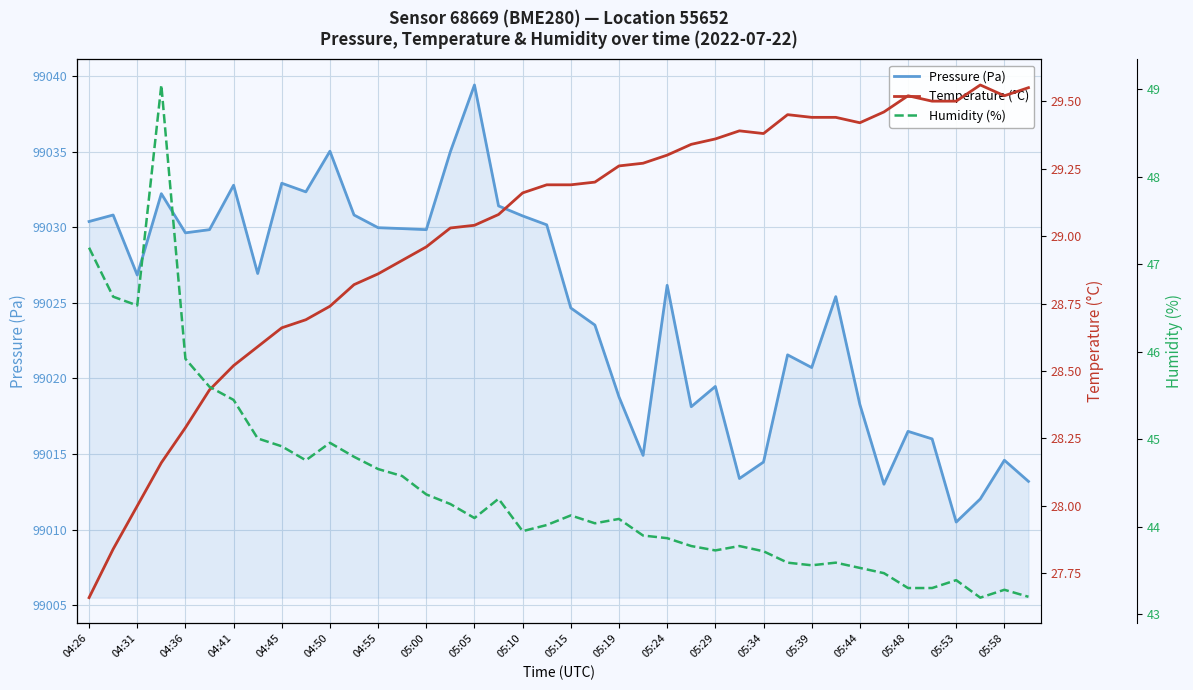

Which category has the highest value in the Pressure (Pa) series?

05:05